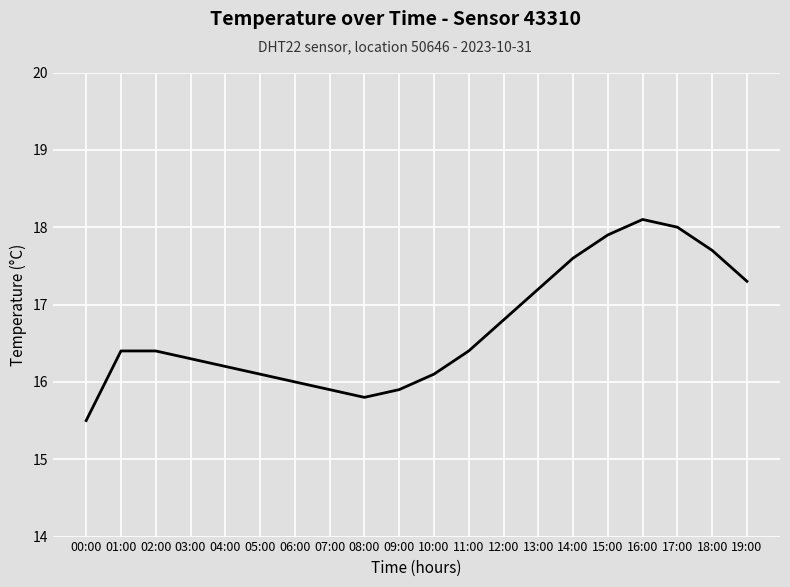

What is the sum of all values?

333.6